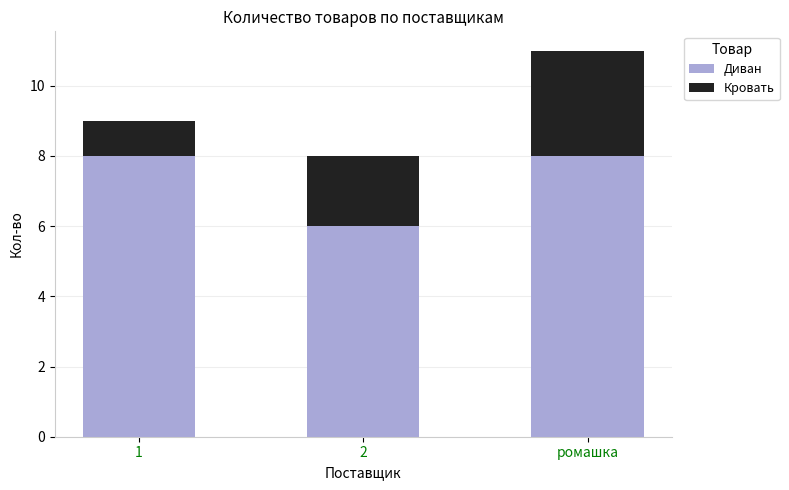

Is it true that Диван equals 11 at ромашка?

False